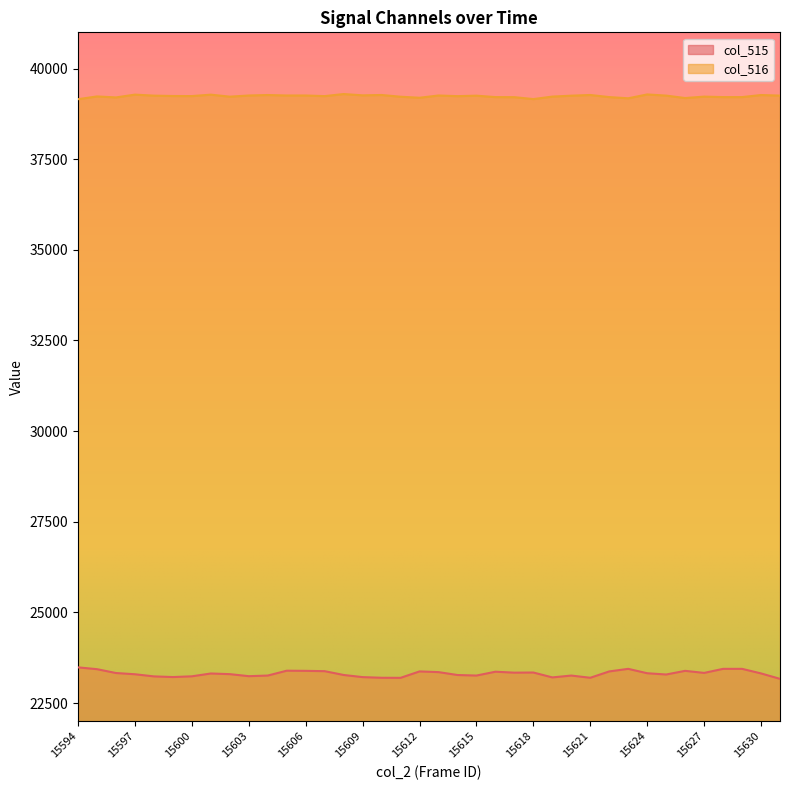

In col_515, how many points are lower than both neighbors (excluding endpoints)?

9